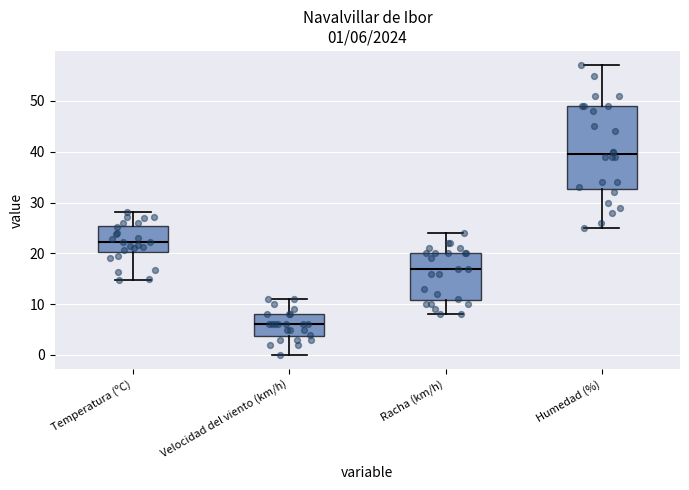

Comparing the boxes themselves (not the whiskers), which one is the tallest?

Humedad (%)